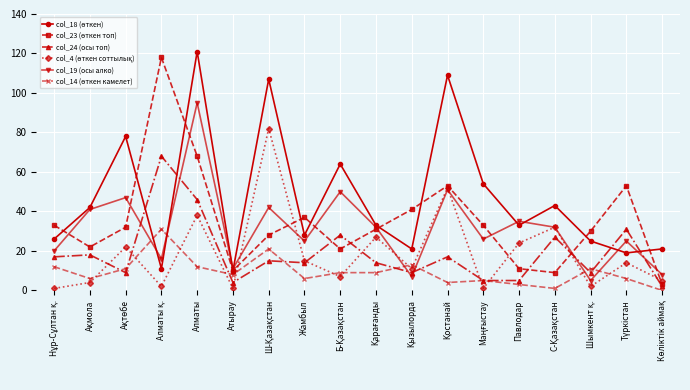

At which category is the sum across all series the highest?

Алматы